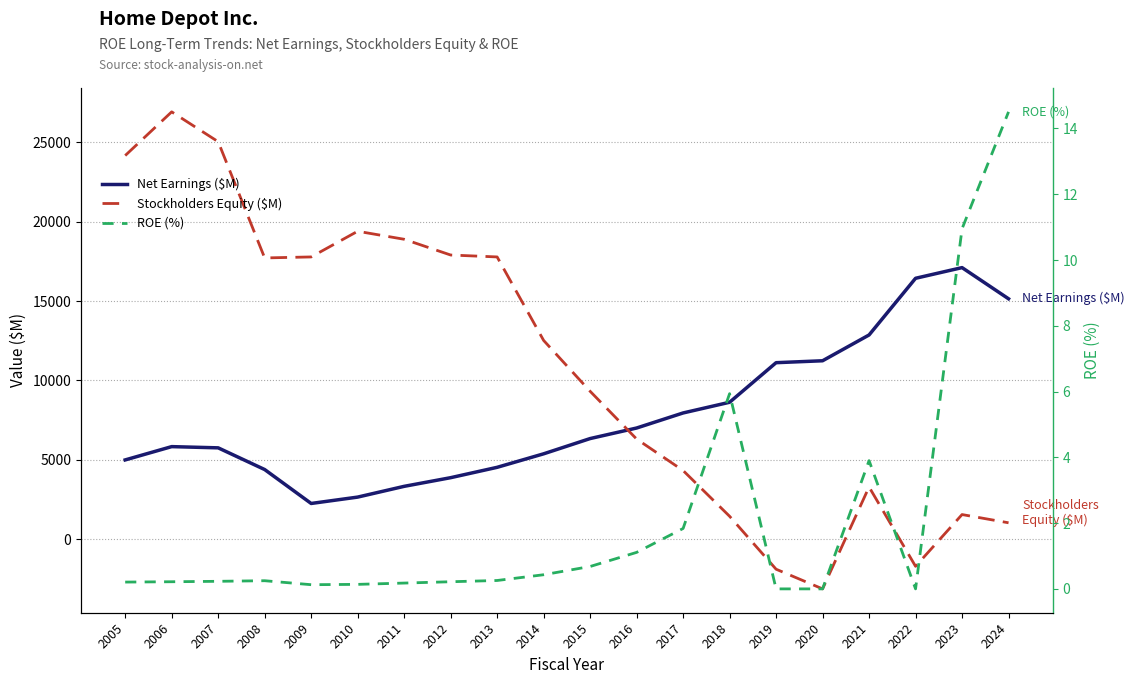

Reading right to left, transcribe all the data shown in this chart.

Net Earnings ($M): 2024=15143.0	2023=17105.0	2022=16433.0	2021=12866.0	2020=11242.0	2019=11121.0	2018=8630.0	2017=7957.0	2016=7009.0	2015=6345.0	2014=5385.0	2013=4535.0	2012=3883.0	2011=3338.0	2010=2661.0	2009=2260.0	2008=4395.0	2007=5761.0	2006=5838.0	2005=5001.0
Stockholders Equity ($M): 2024=1044.0	2023=1562.0	2022=-1696.0	2021=3299.0	2020=-3116.0	2019=-1878.0	2018=1454.0	2017=4333.0	2016=6316.0	2015=9322.0	2014=12522.0	2013=17777.0	2012=17898.0	2011=18889.0	2010=19393.0	2009=17777.0	2008=17714.0	2007=25030.0	2006=26909.0	2005=24158.0
ROE (%): 2024=14.5	2023=11.0	2022=0.0	2021=3.9	2020=0.0	2019=0.0	2018=5.9	2017=1.8	2016=1.1	2015=0.7	2014=0.4	2013=0.3	2012=0.2	2011=0.2	2010=0.1	2009=0.1	2008=0.2	2007=0.2	2006=0.2	2005=0.2